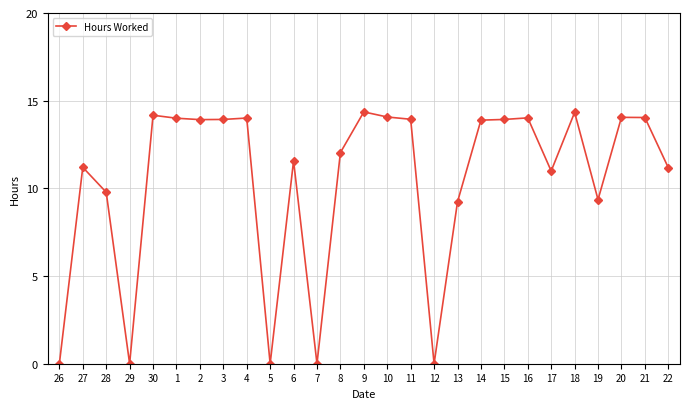

Approximately how many times larger is the value at 8 compared to 9?

0.8